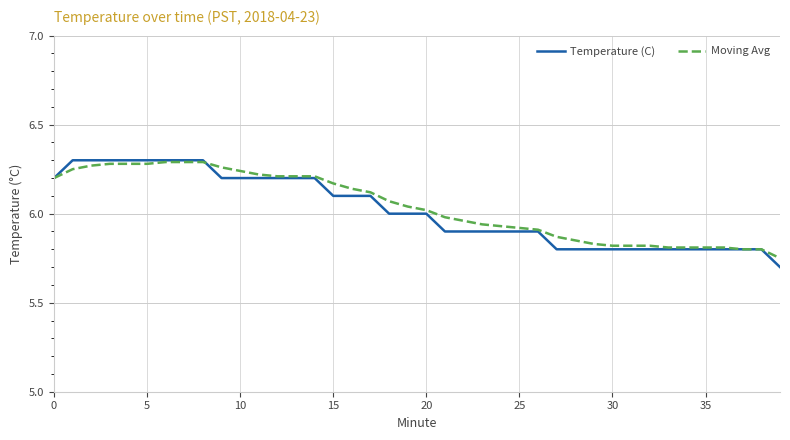

What is the minimum value shown in the chart?

5.7